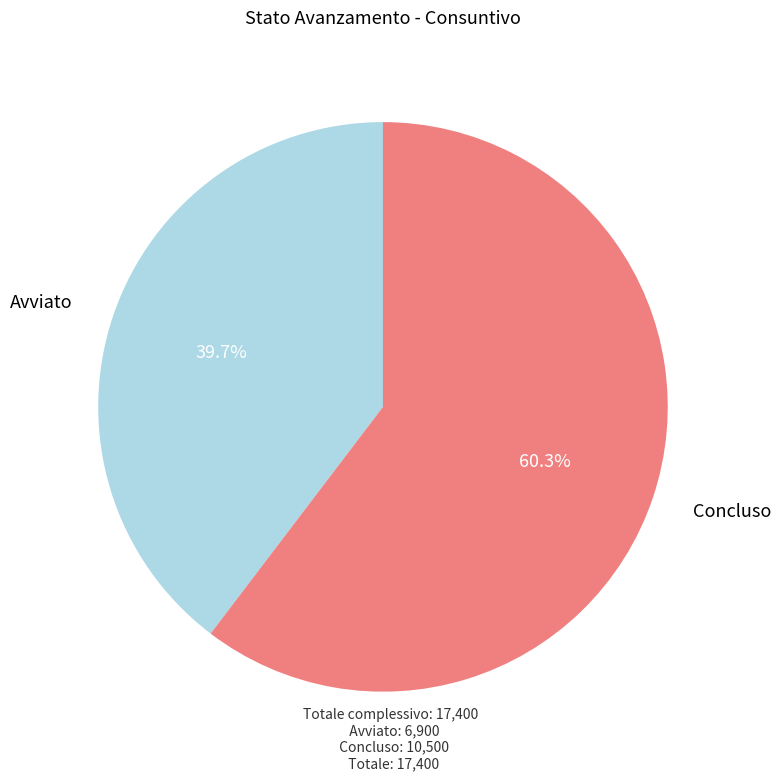

Does any single category account for the majority?

Yes